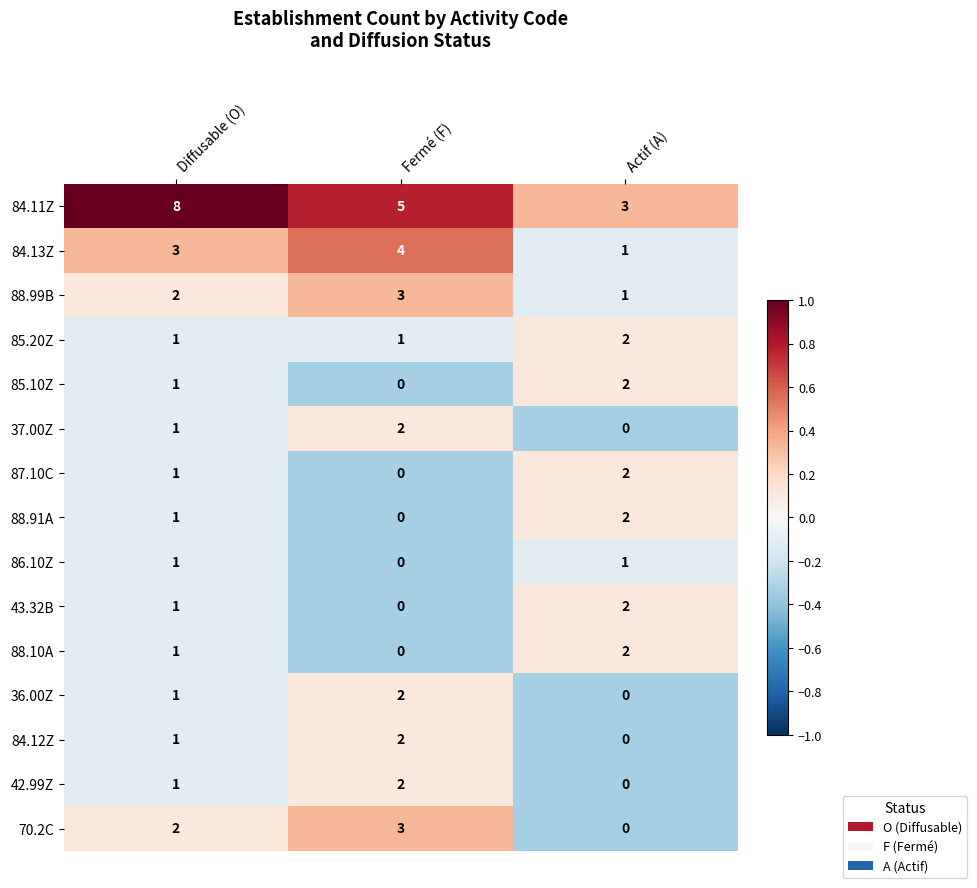

What is the smallest value displayed?

0